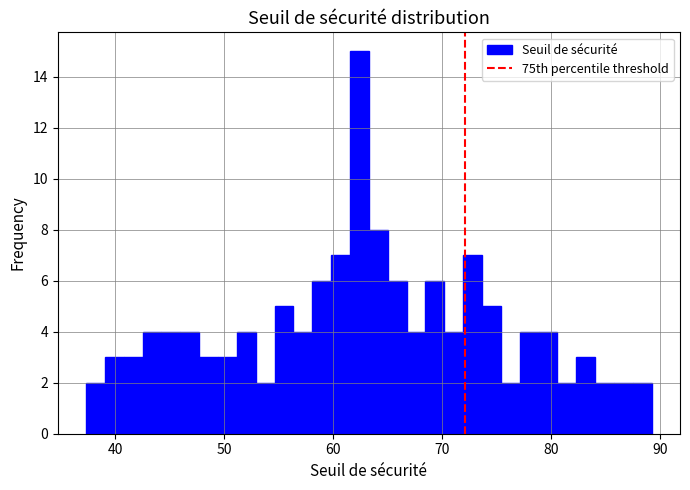

Read against the x-axis, roughly where is the centre of the tallest bar?

62